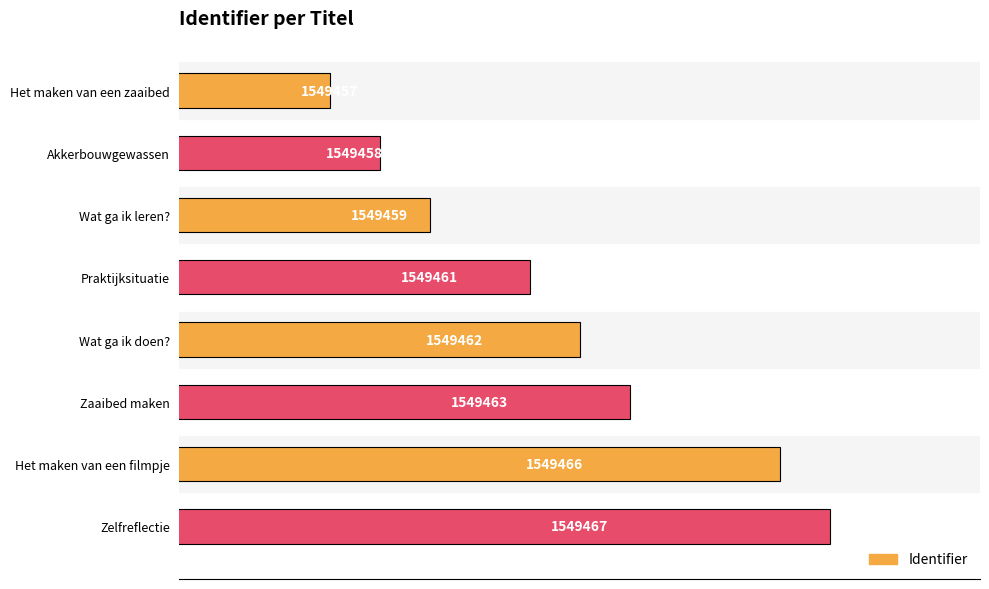

Does the chart contain any negative values?

No